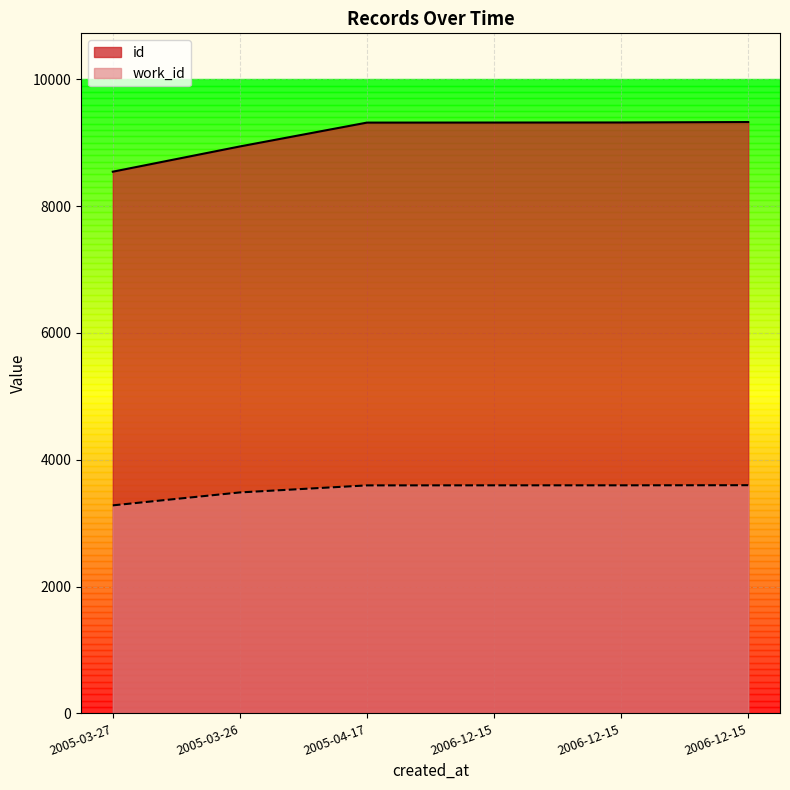

Count the number of categories in the chart.

6